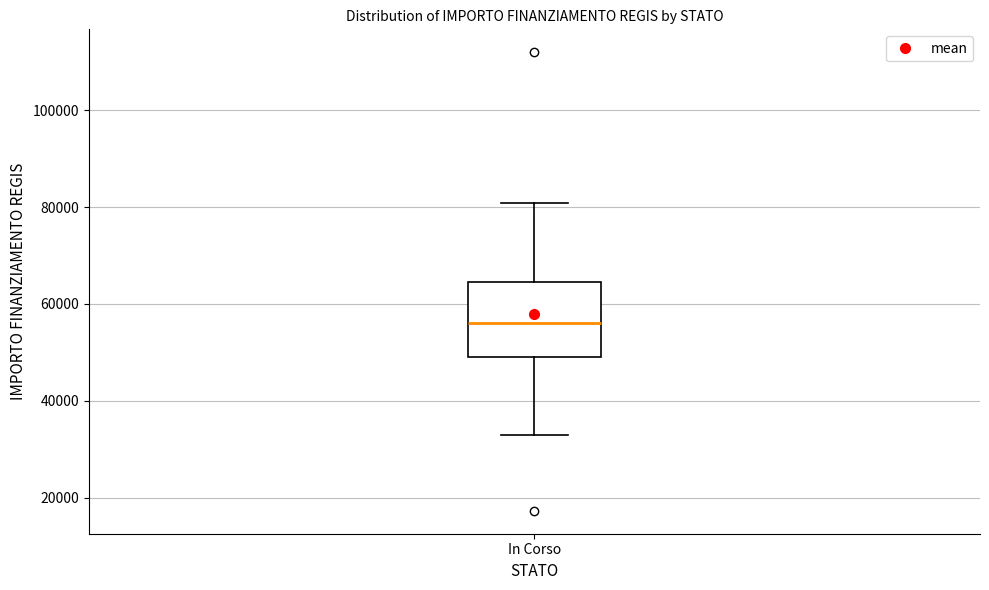

Read this box plot against the y-axis: the position of the median line, the range covered by the box, and the ends of both whiskers. The values are not printed on the chart, so give them approximately, as read against the axis.

median 56000, box 50000 to 64000, whiskers 32000 to 80000